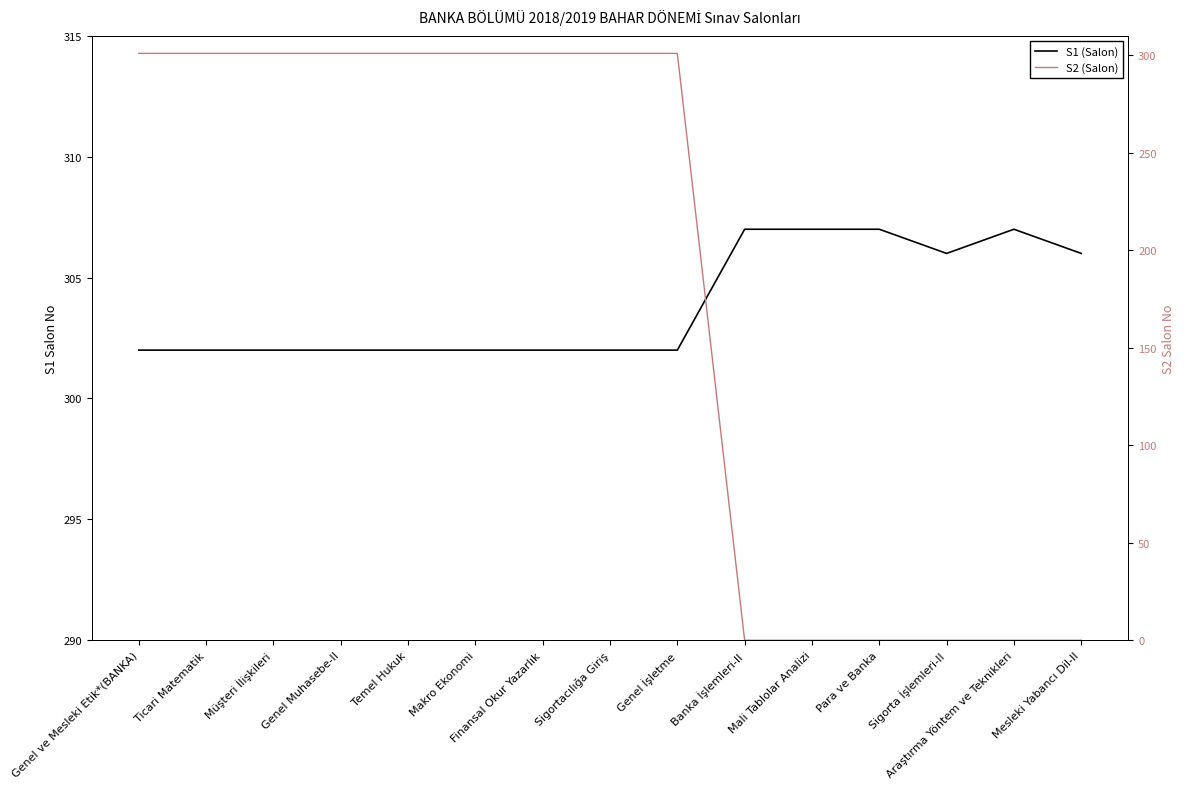

What is the label of the 15th point from the left?

Mesleki Yabancı Dil-II